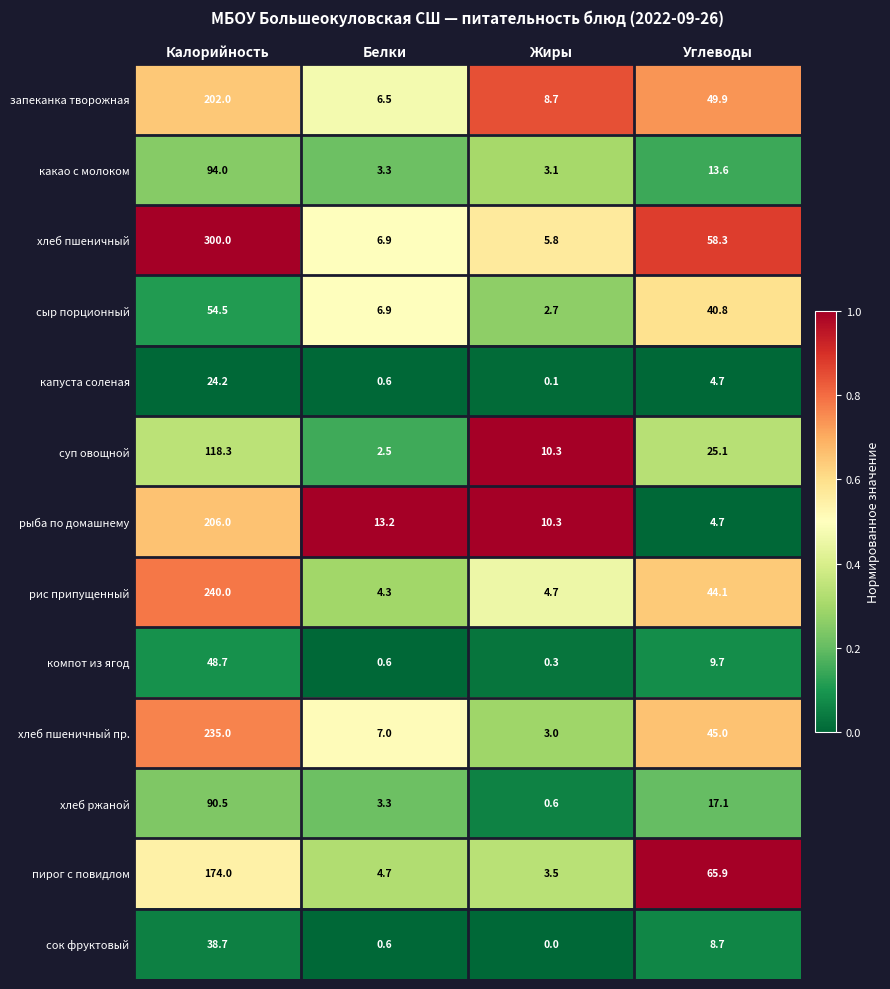

True or false: рис припущенный has a value of 44.1 at Углеводы.

True